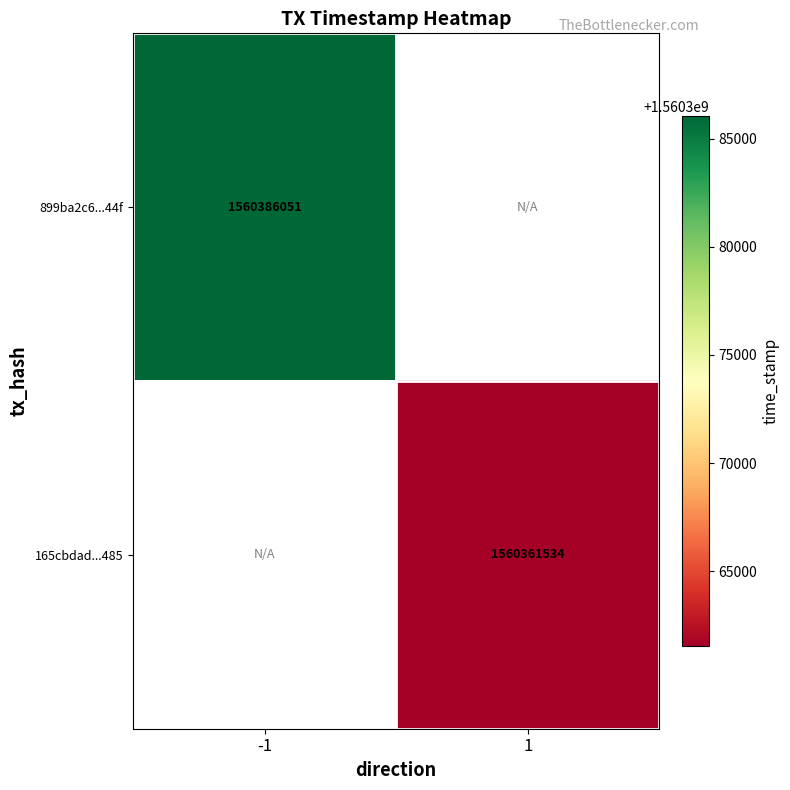

The 899ba2c6...44f series shows 836344865 at -1. True or false?

False